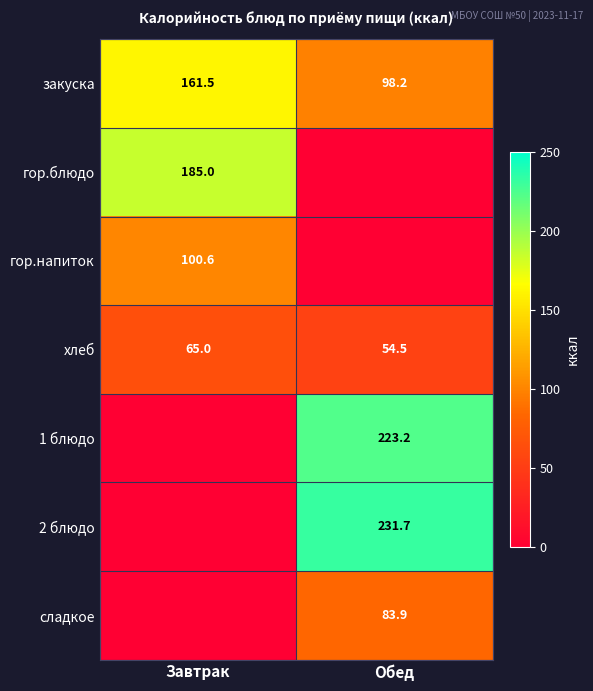

Is it true that хлеб equals 111.6 at Завтрак?

False